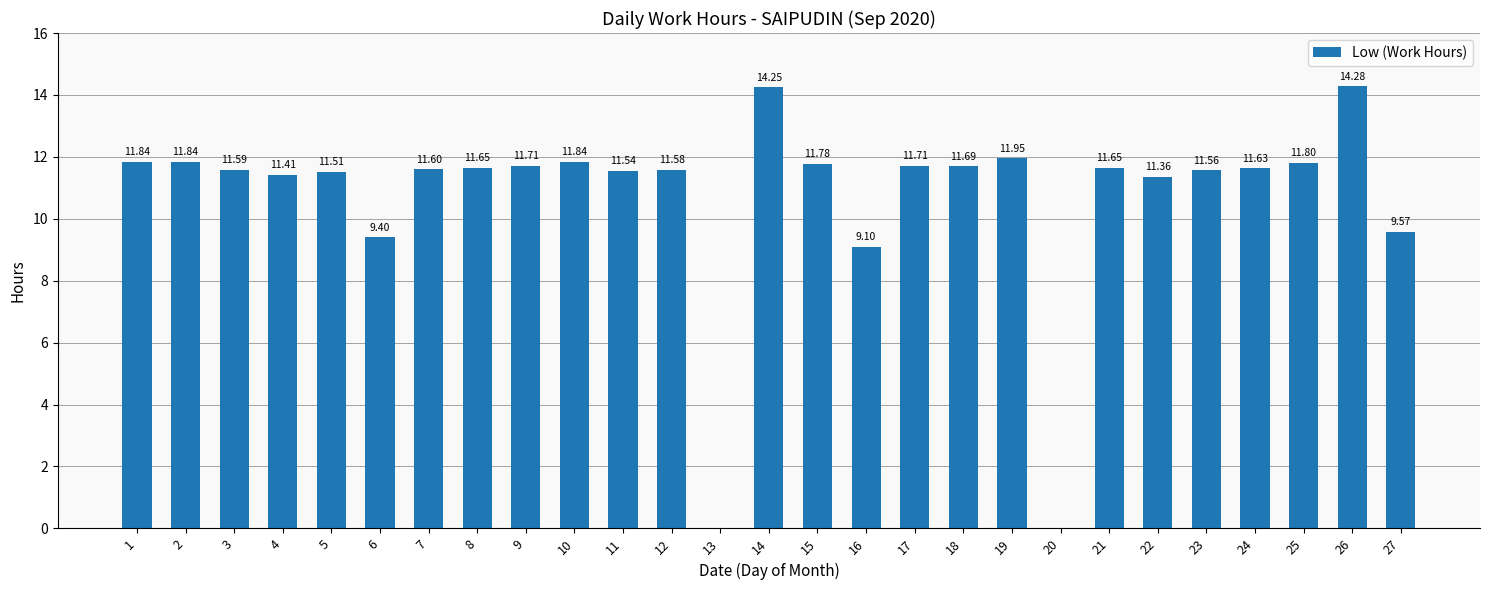

Between 17 and 16, which is larger?

17